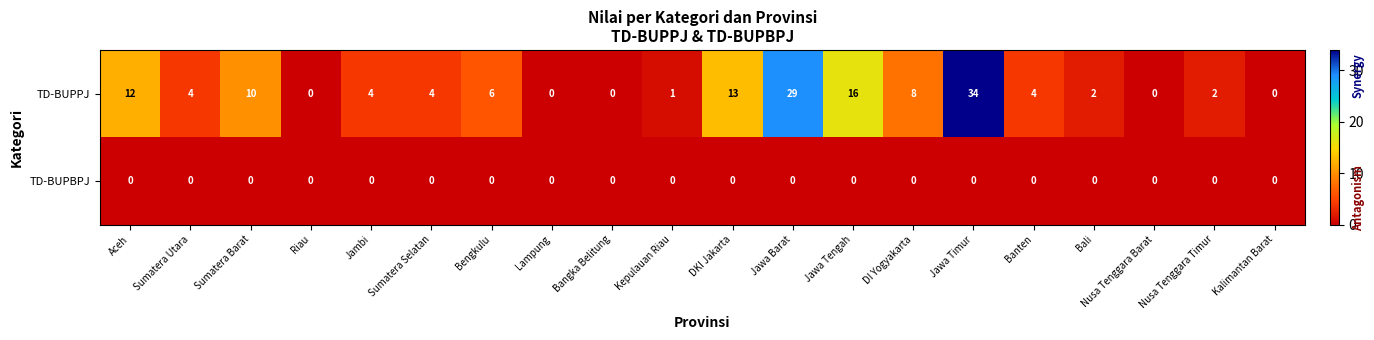

What is the spread (max minus min) of values at Sumatera Utara?

4